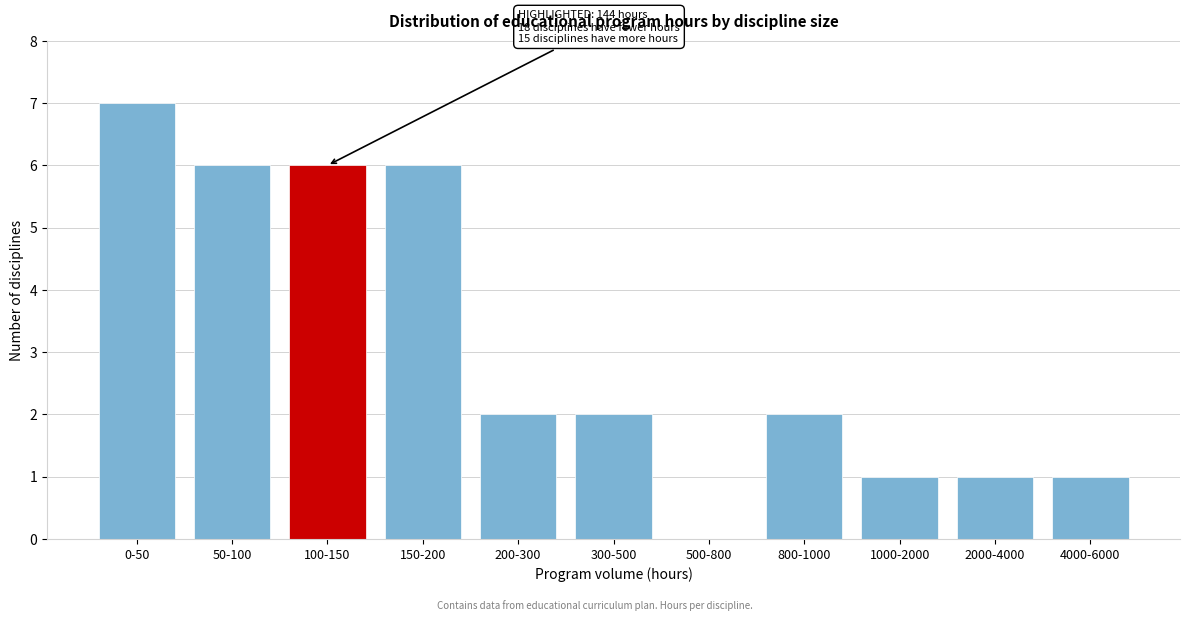

Reading left to right, extract all data points from this chart.

0-50=7	50-100=6	100-150=6	150-200=6	200-300=2	300-500=2	500-800=0	800-1000=2	1000-2000=1	2000-4000=1	4000-6000=1